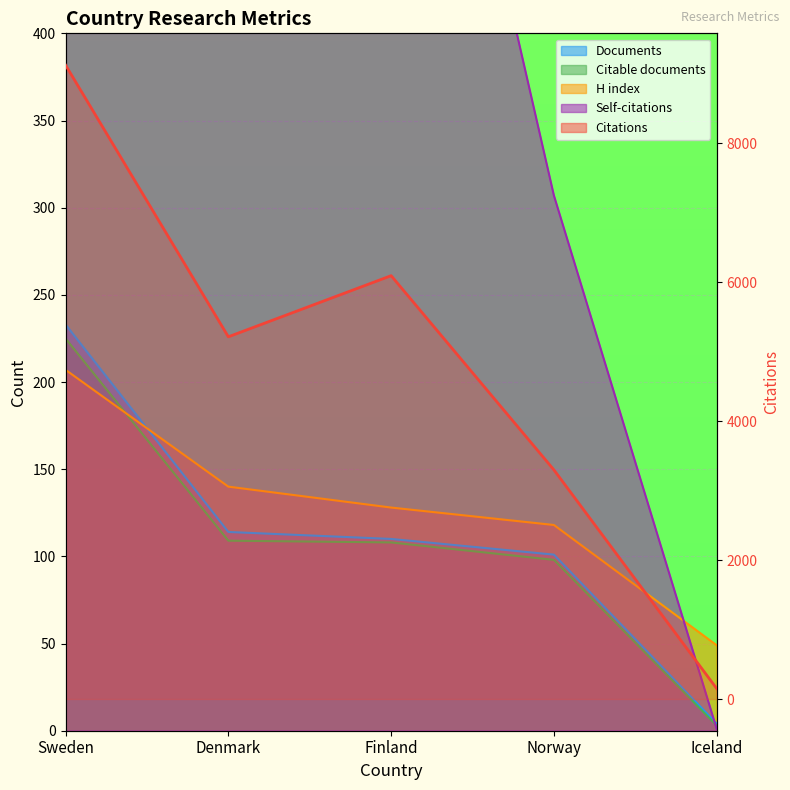

What is the spread (max minus min) of values at Sweden?

8919